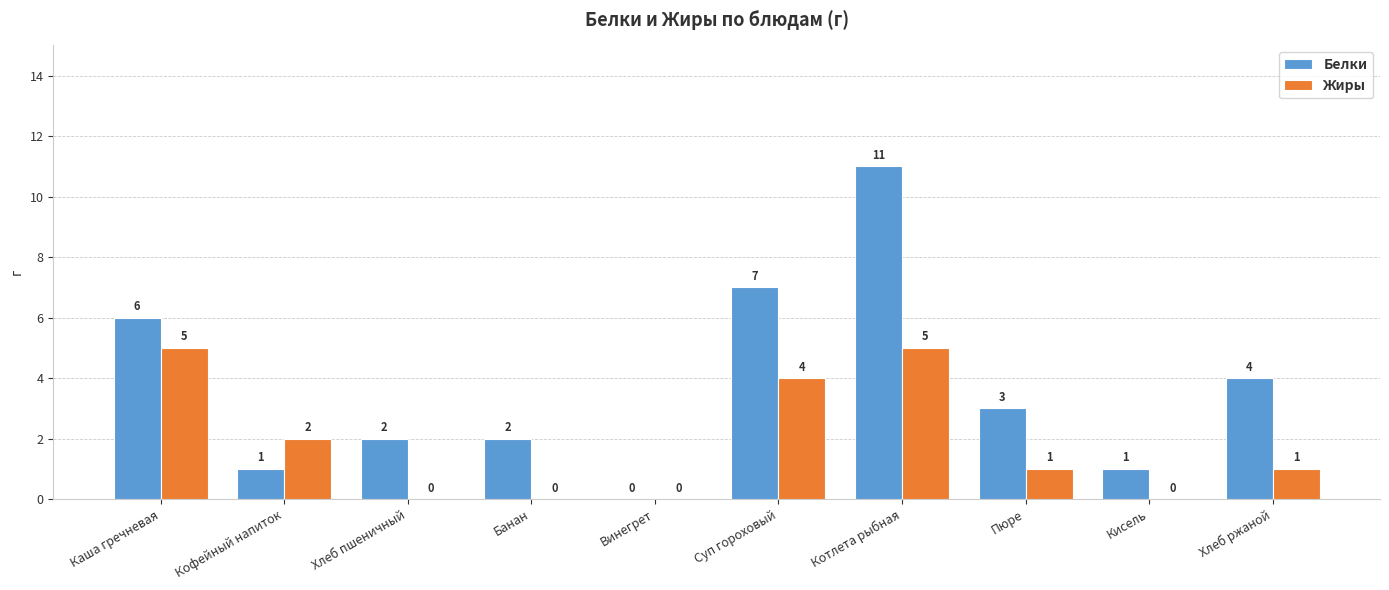

Where is Жиры nearest to the value 2?

Кофейный напиток